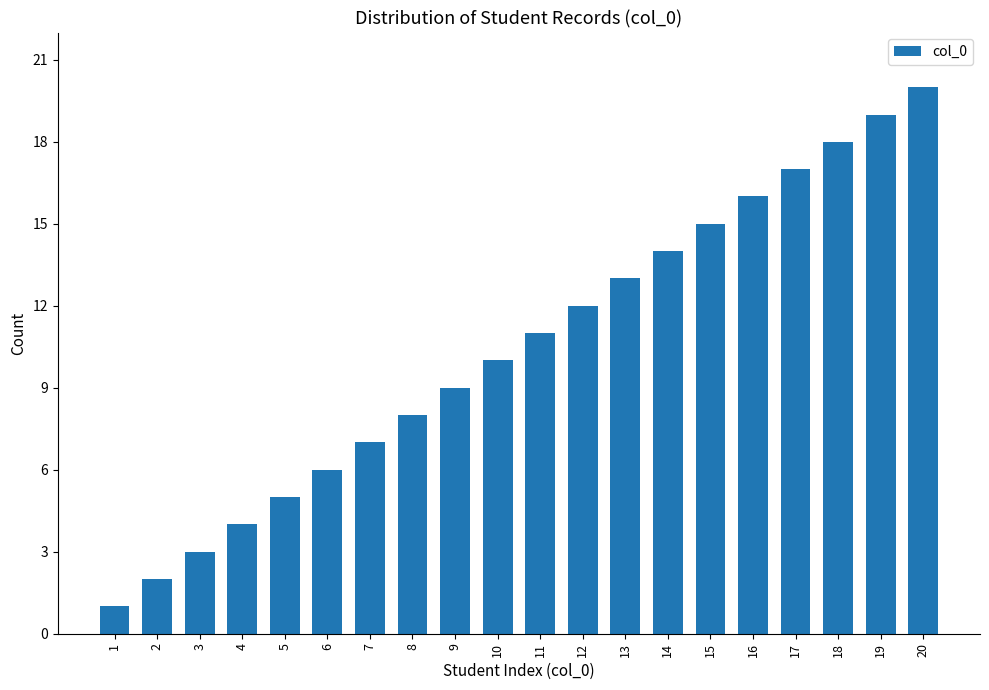

Reading left to right, extract all data points from this chart.

1=1	2=2	3=3	4=4	5=5	6=6	7=7	8=8	9=9	10=10	11=11	12=12	13=13	14=14	15=15	16=16	17=17	18=18	19=19	20=20